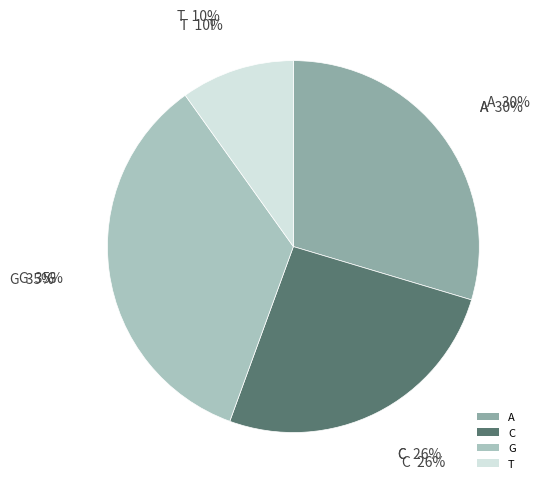

How many segments does this pie chart have?

4